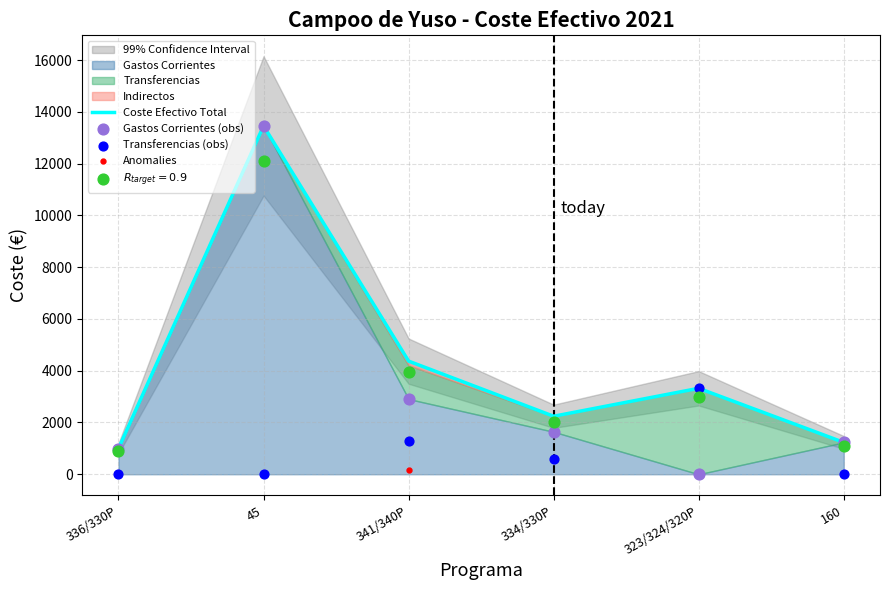

Which series contains the lowest Y value?

Gastos Corrientes (obs)